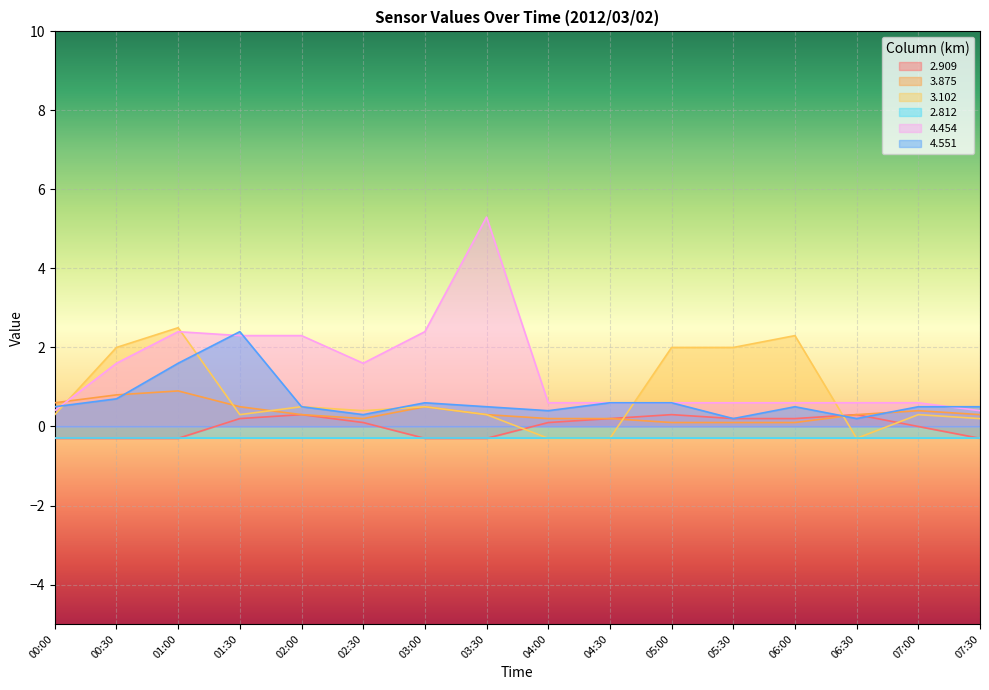

Is the value of 3.875 at 05:00 greater than the value of 4.454 at 06:00?

No